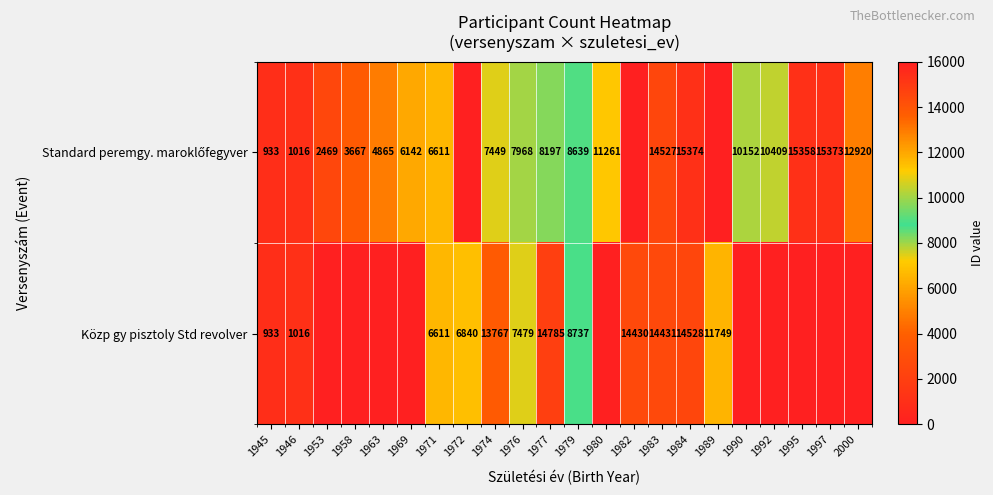

At which category is the sum across all series the highest?

1984